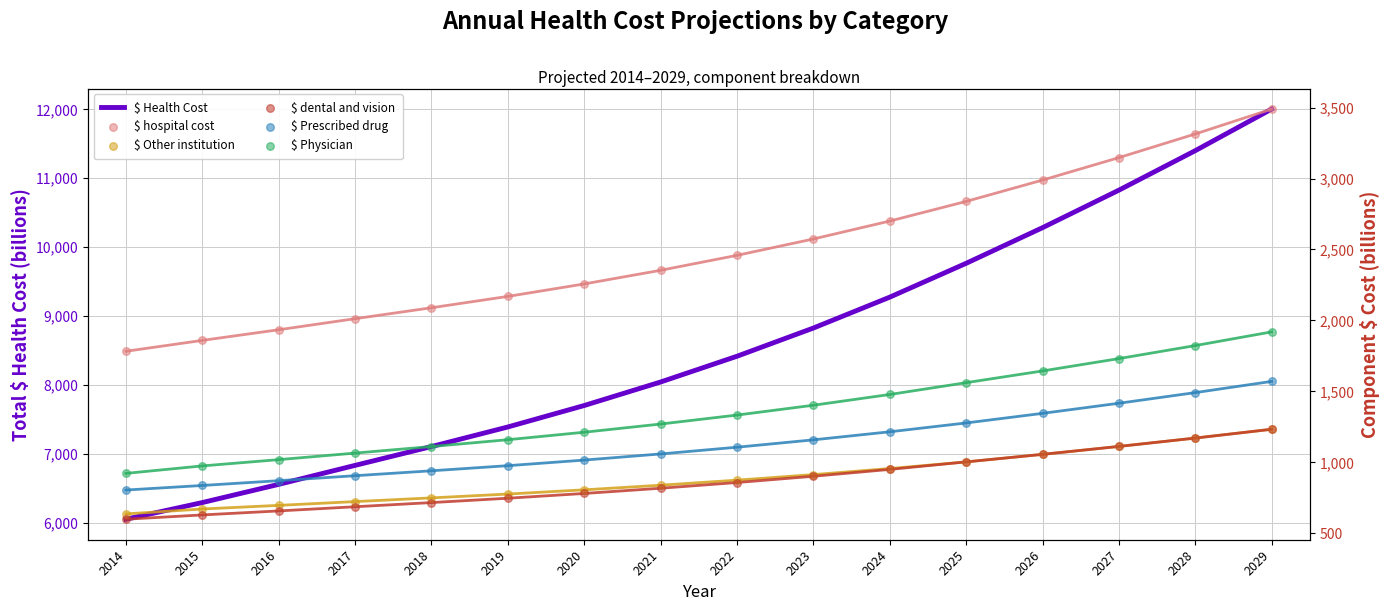

Is the value of $ Health Cost at 2029 greater than the value of $ Other institution at 2020?

Yes